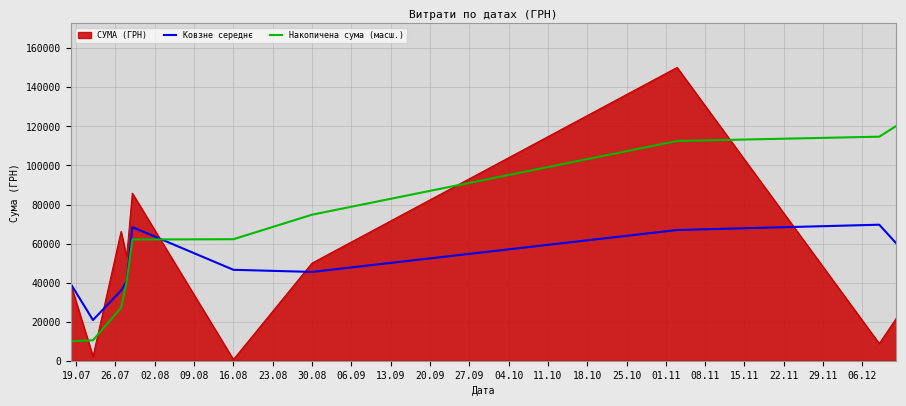

True or false: СУМА (ГРН) and Накопичена сума (масш.) cross at least once.

True